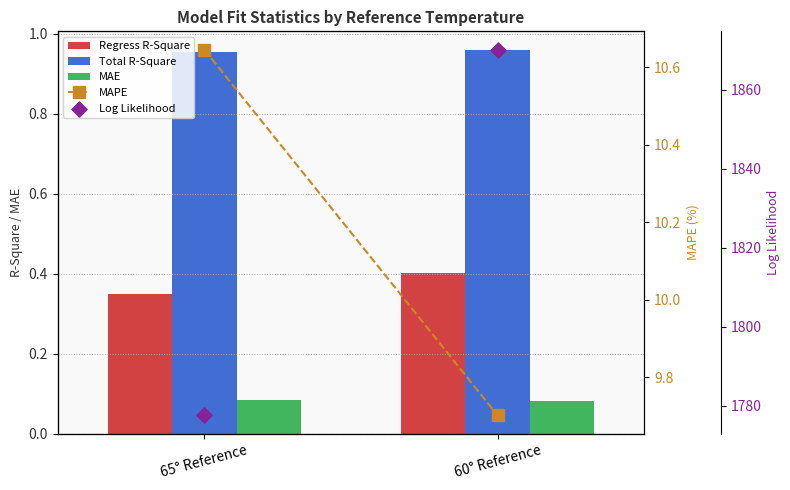

At how many categories does at least one series exceed 535?

2